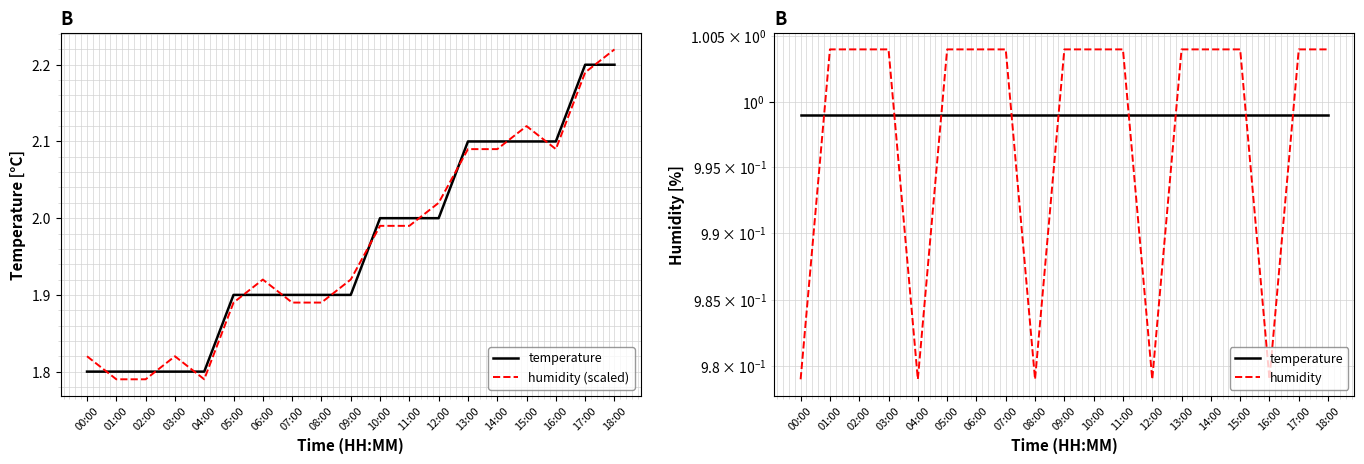

What are all the series names shown in the legend?

temperature, humidity (scaled), humidity